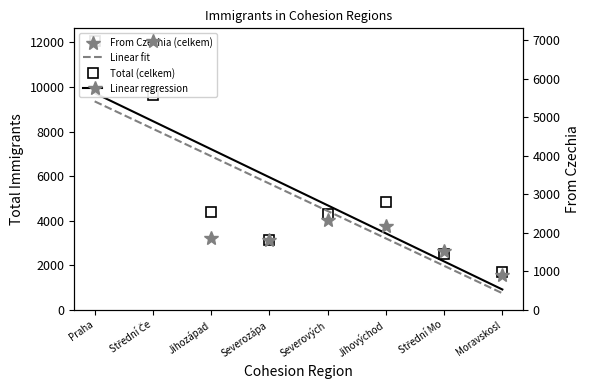

How many data points in Total (celkem) are above 4385?

3